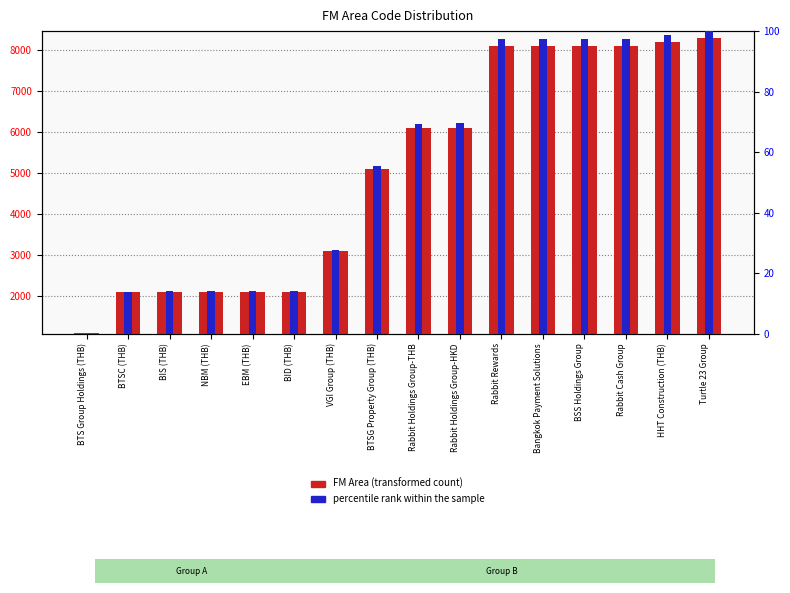

Between Bangkok Payment Solutions and BSS Holdings Group, which is larger?

BSS Holdings Group